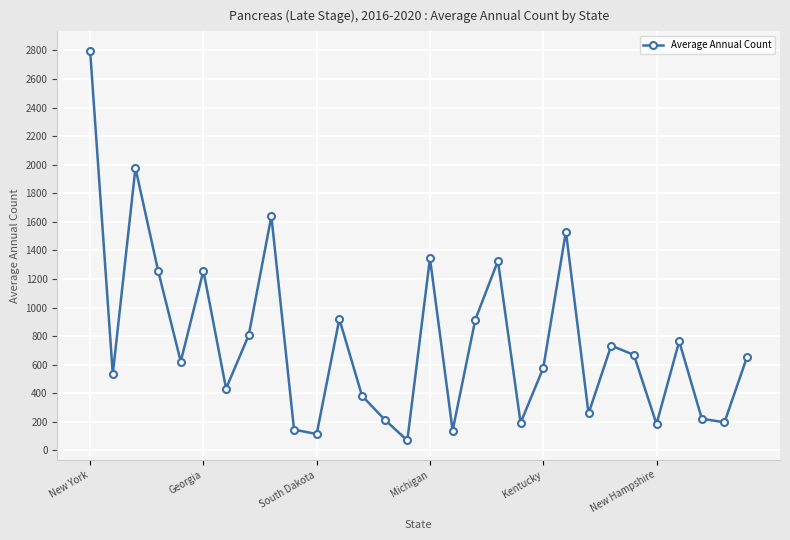

What is the value of the 14th point from the left?

216